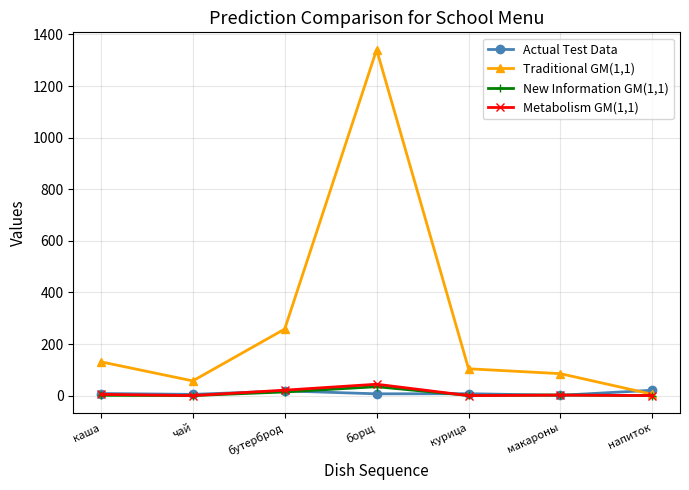

True or false: Traditional GM(1,1) has more than 0 points higher than both neighbors.

True